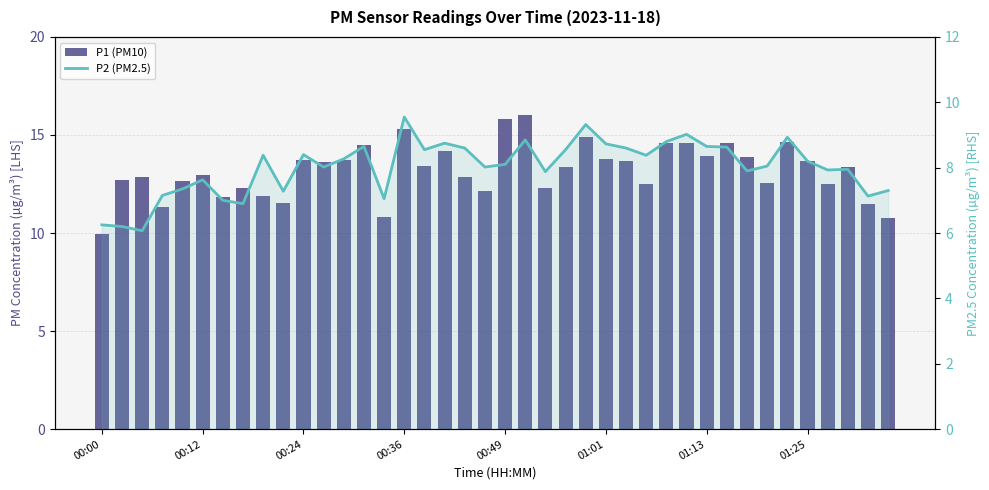

What is the value of the P1 (PM10) bar at the 18th from the left?

14.2